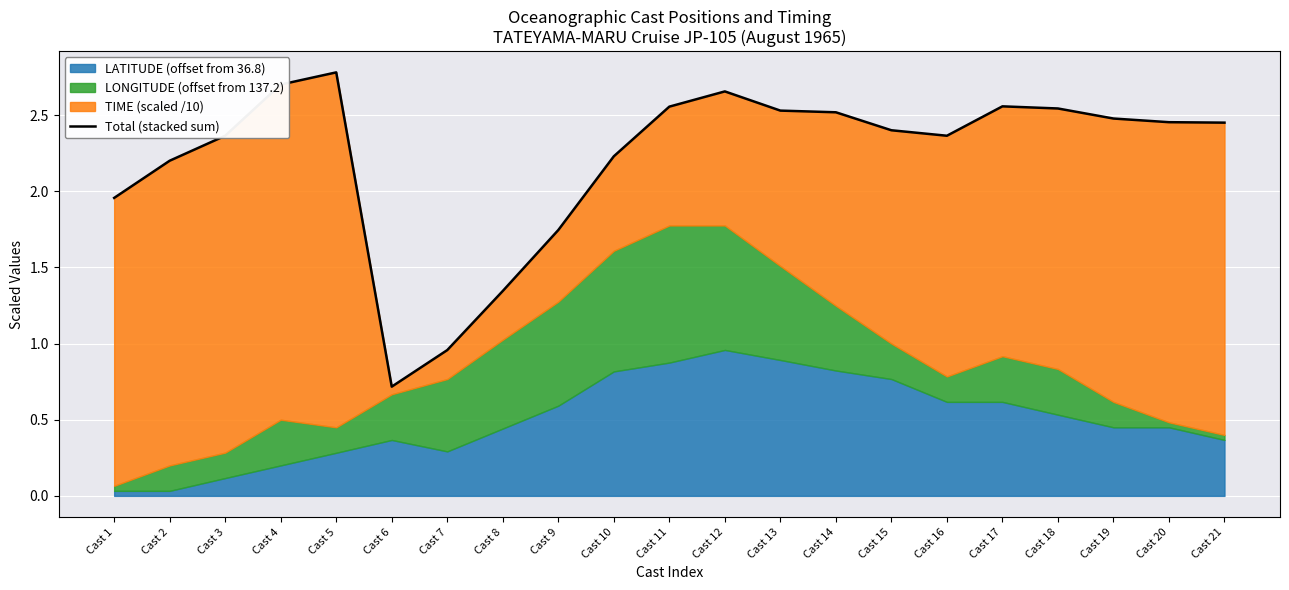

Read the value at Cast 19.

2.5